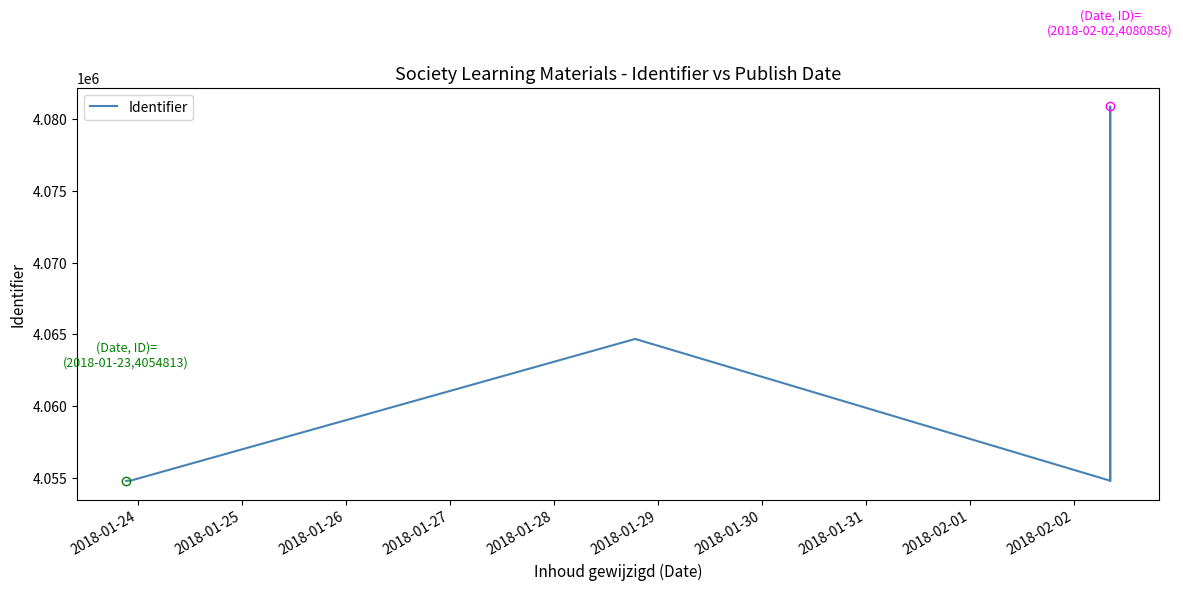

How many lines are shown in the chart?

1